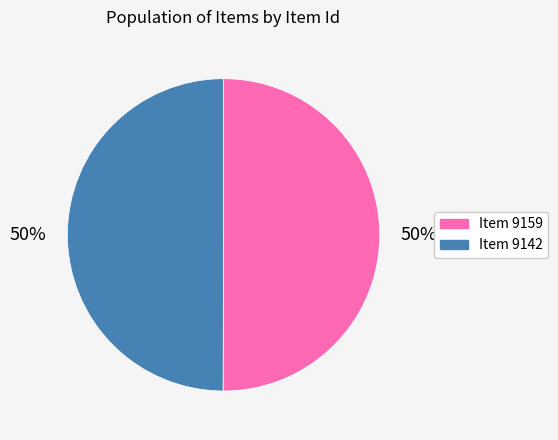

True or false: Item 9142 accounts for 50% of the total.

True